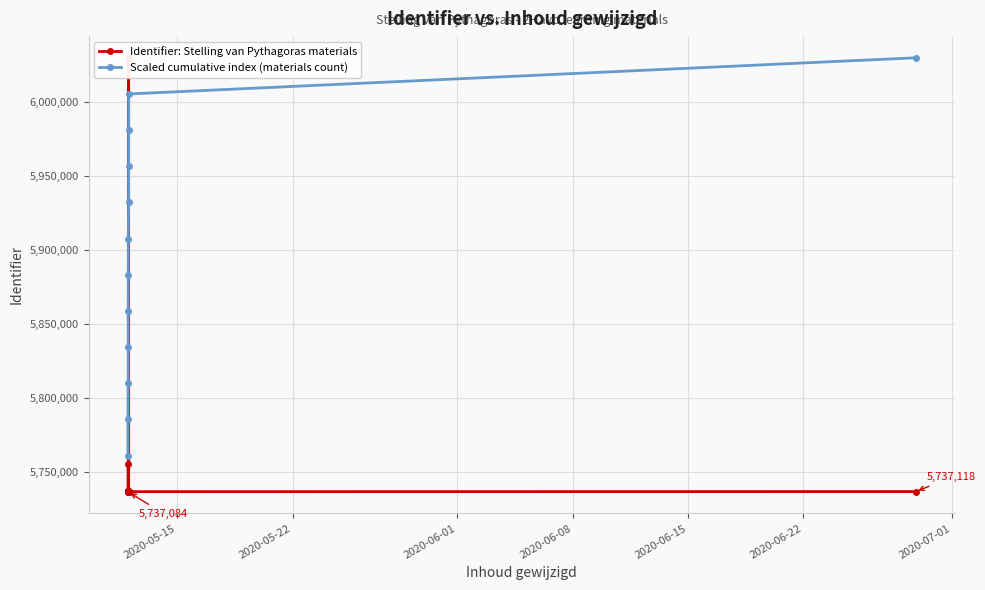

How many interior local peaks does the Identifier: Stelling van Pythagoras materials series have?

3